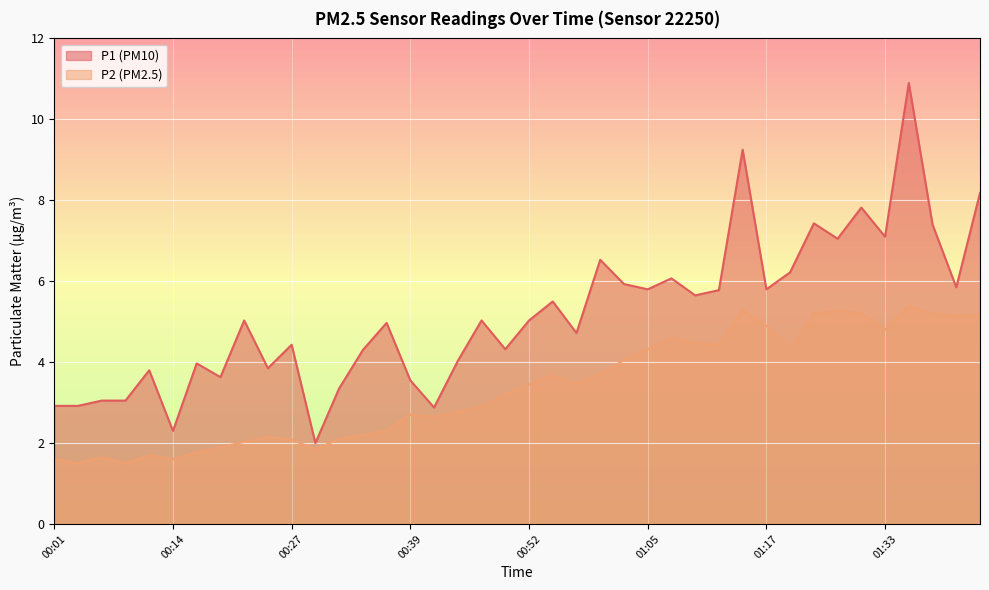

What is the maximum value shown in the chart?

10.9